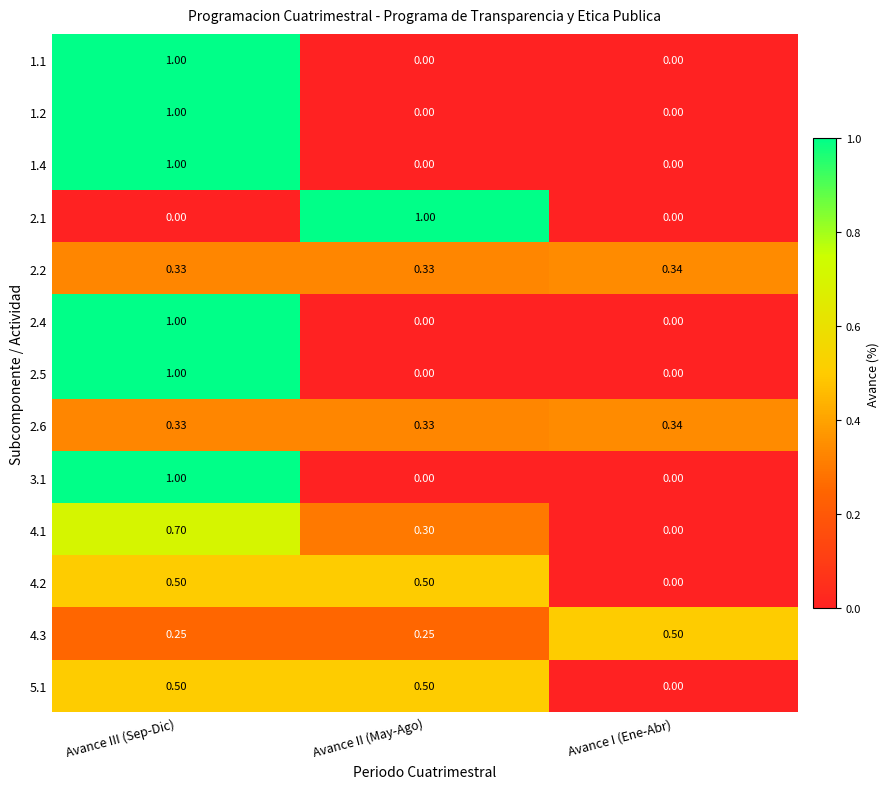

Where is 4.1 nearest to the value 0?

Avance I (Ene-Abr)